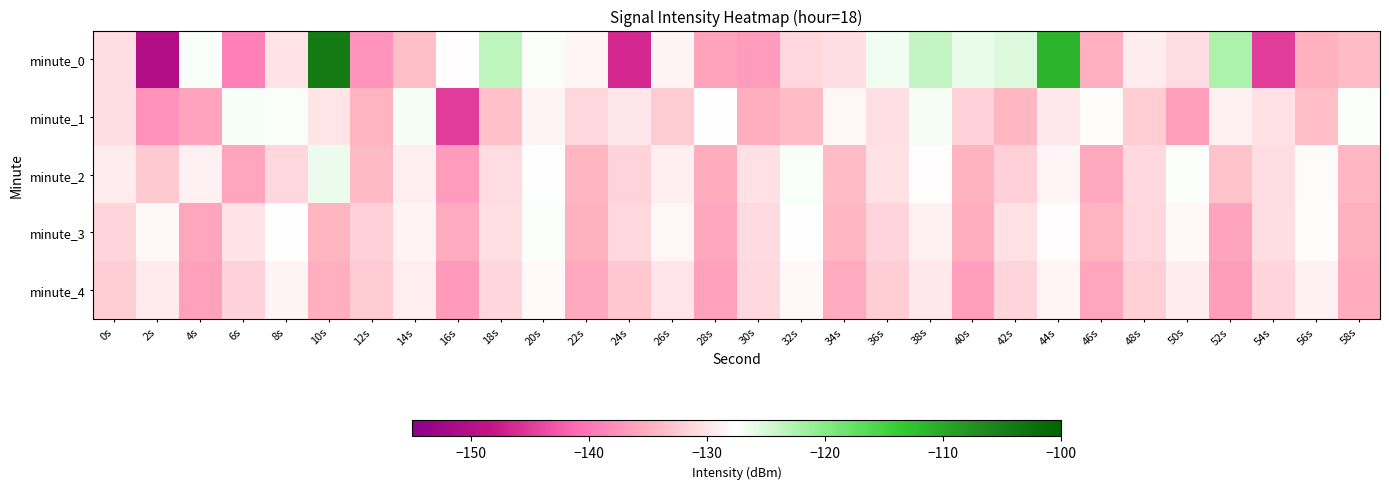

Which category has the lowest value across all series?

2s